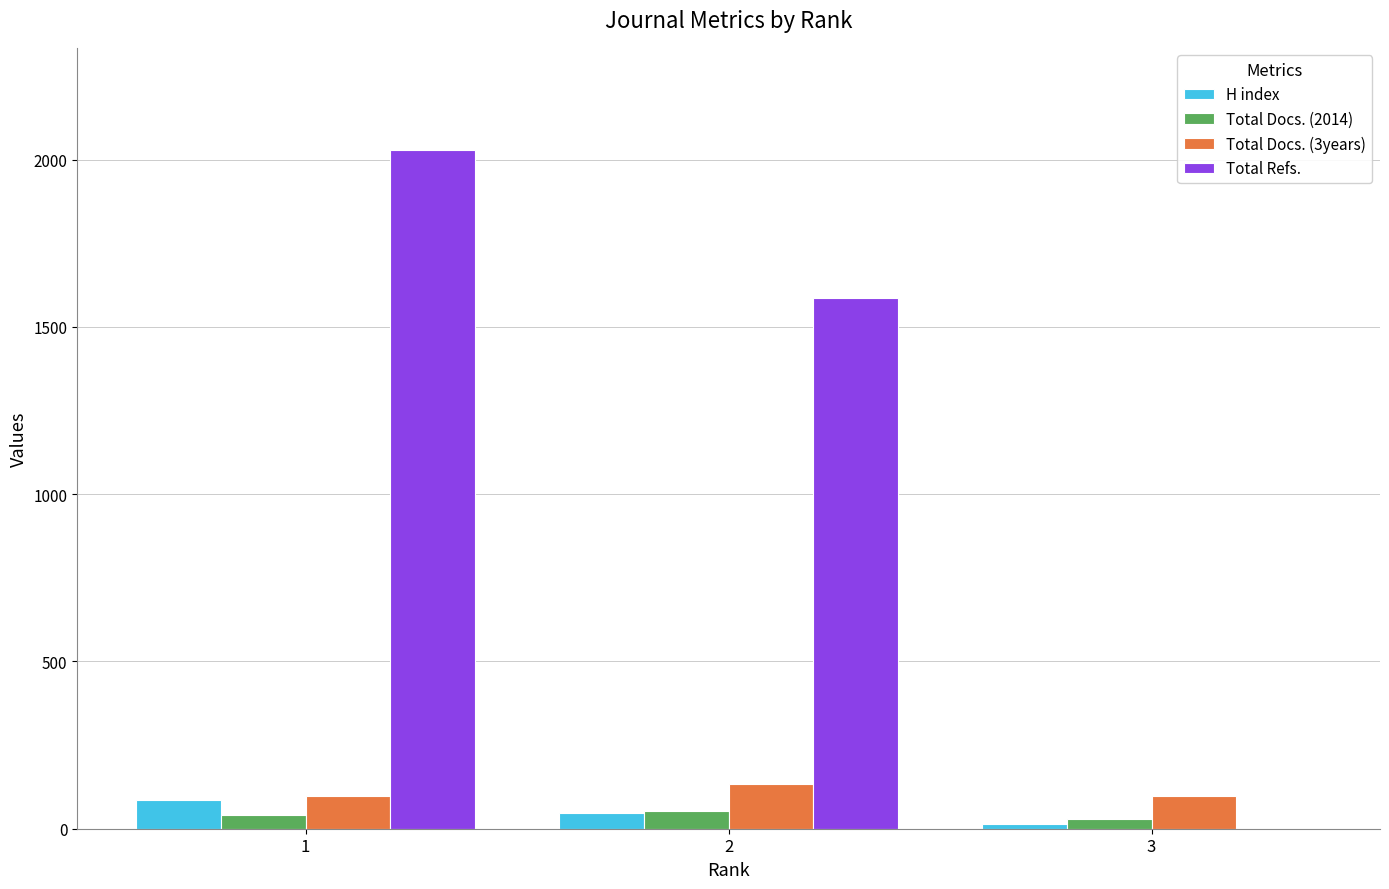

Between 1 and 2, which series saw the biggest shift?

Total Refs.